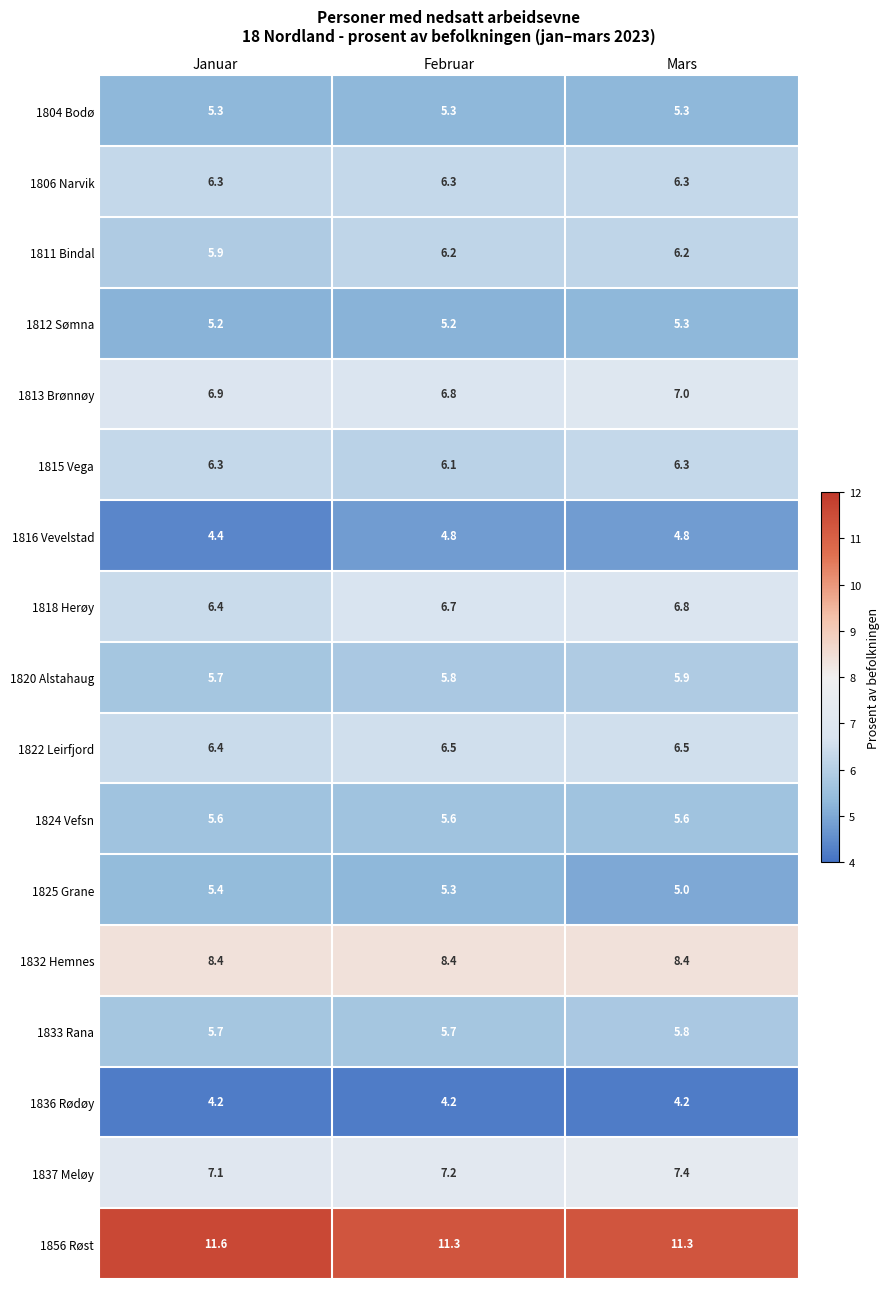

What is the difference between the maximum and minimum values in the 1825 Grane series?

0.4